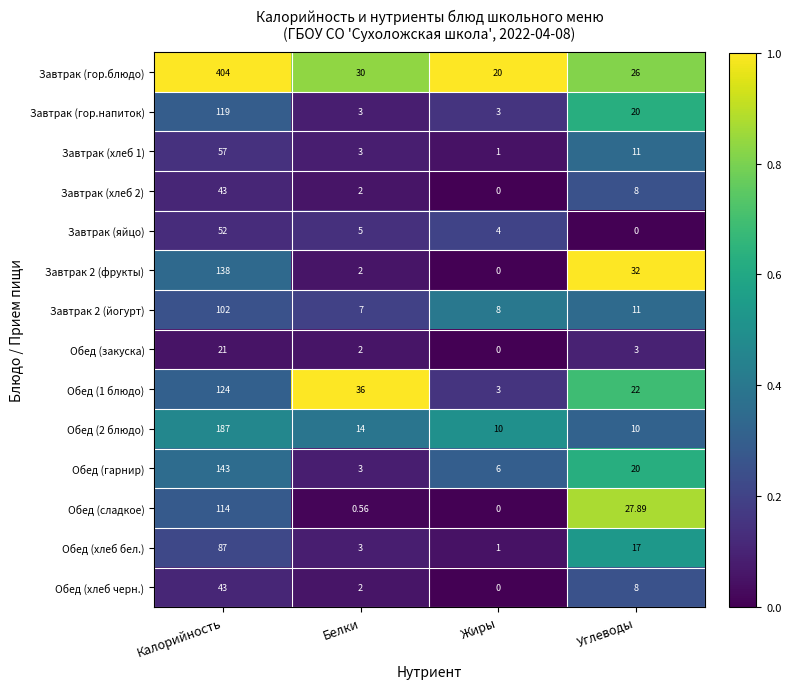

Rank the categories by Обед (хлеб бел.) value from lowest to highest.

Жиры, Белки, Углеводы, Калорийность